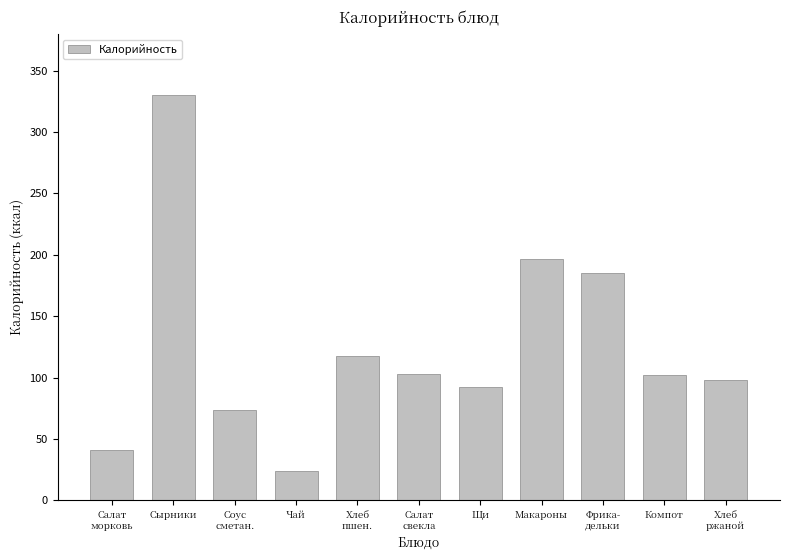

The chart shows a value of 329.9 at Сырники. True or false?

True